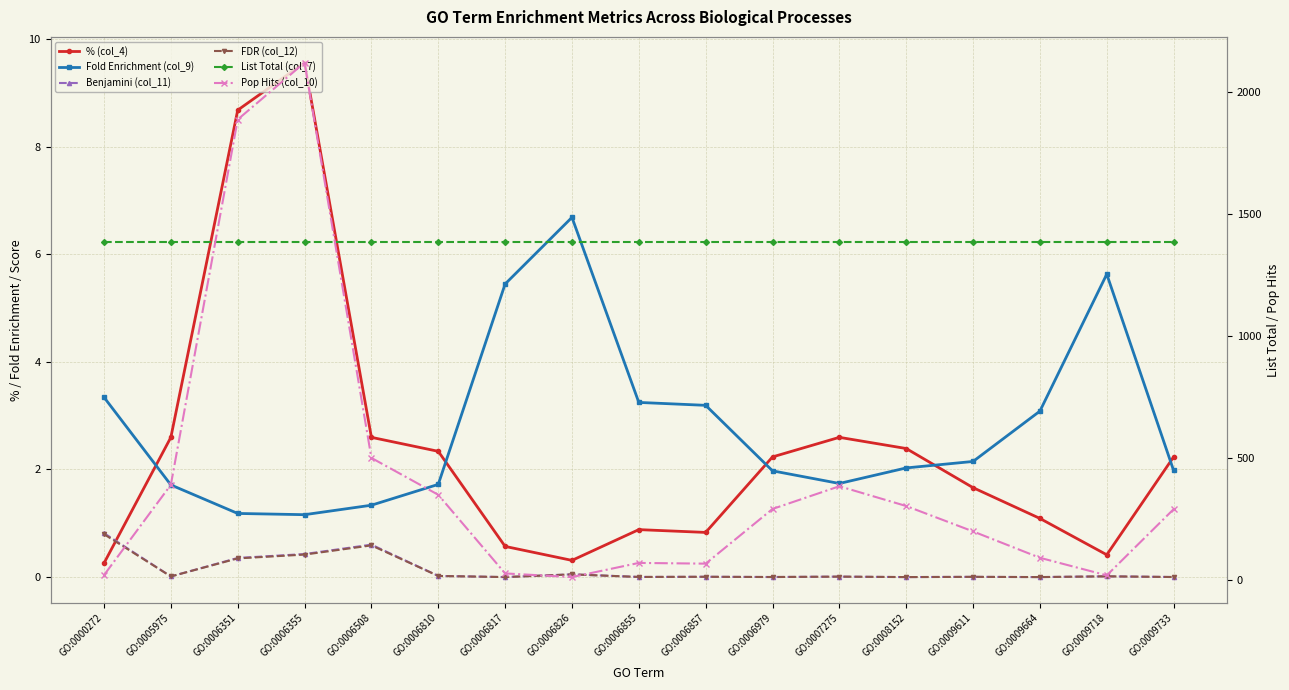

How many categories are shown in the chart?

17